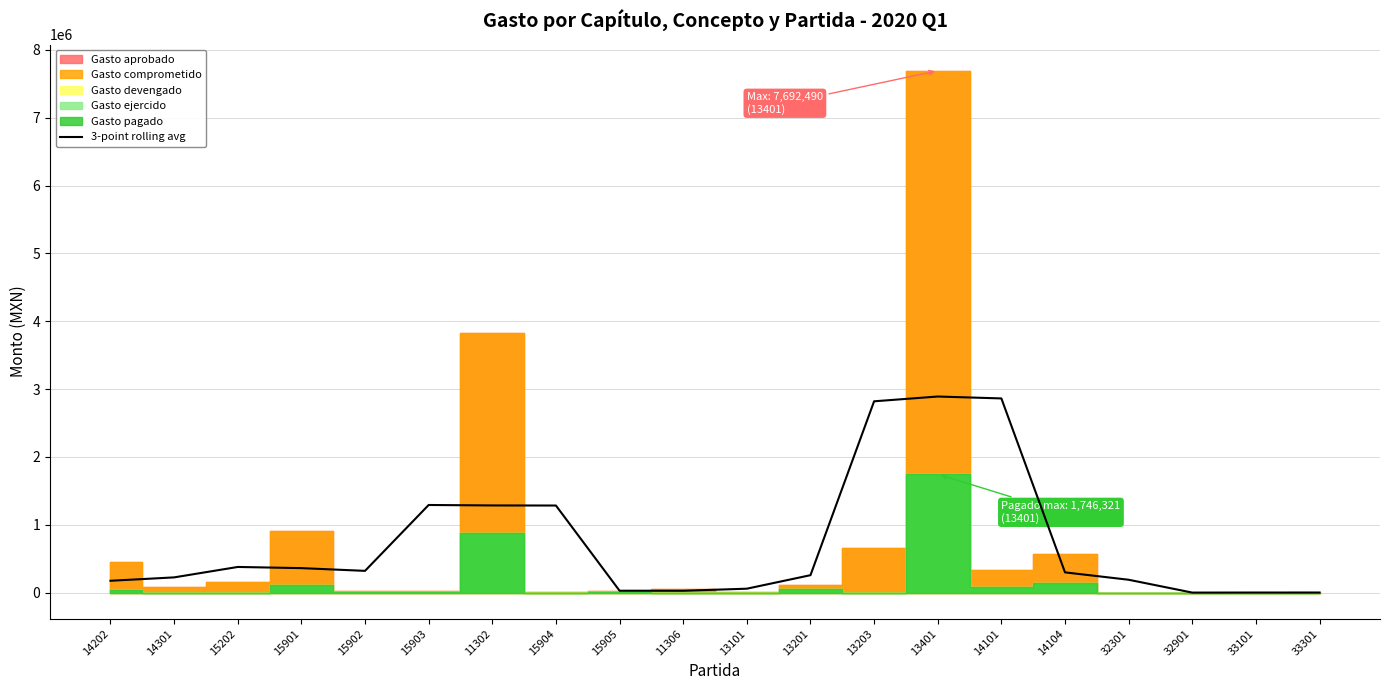

What is the average value?

737868.0